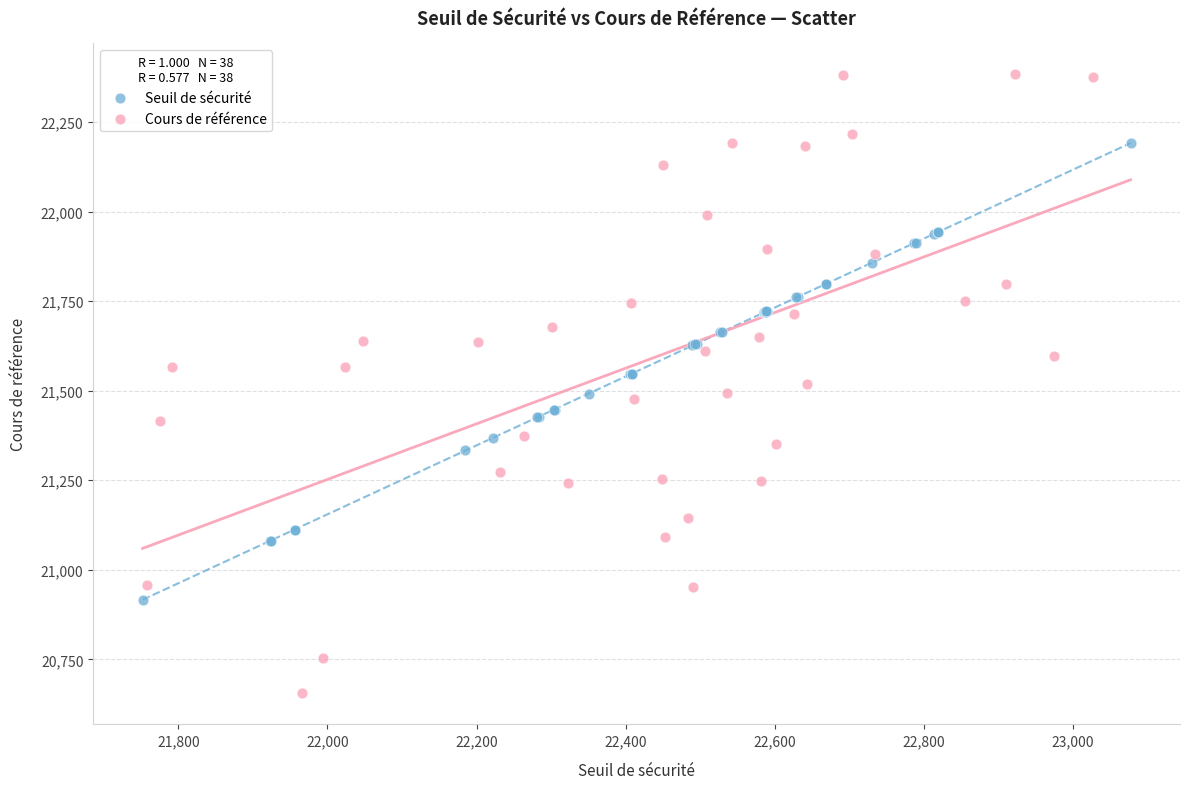

Which series contains the highest Y value?

Cours de référence